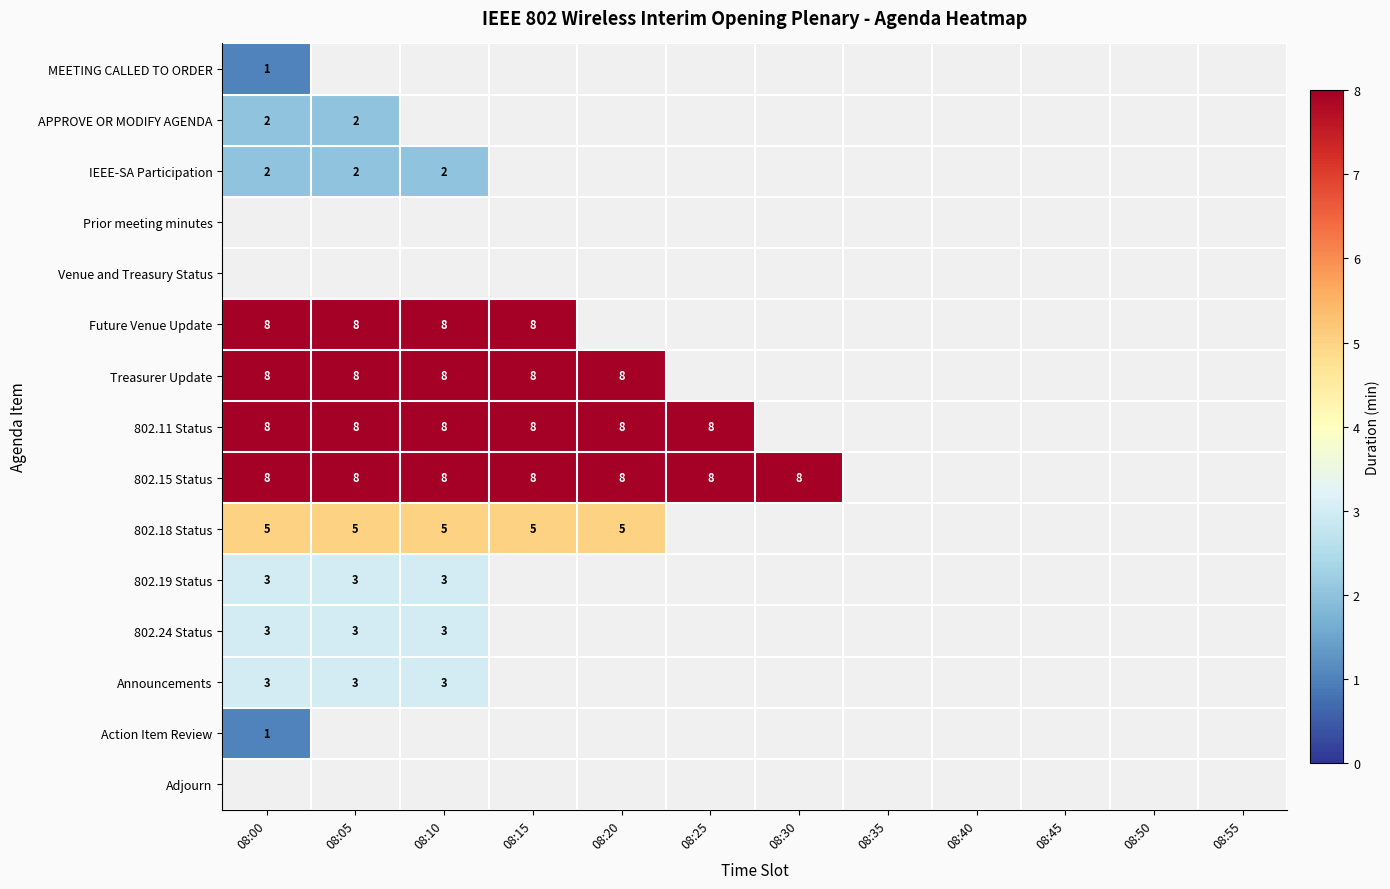

The 802.18 Status series shows 5 at 08:00. True or false?

True